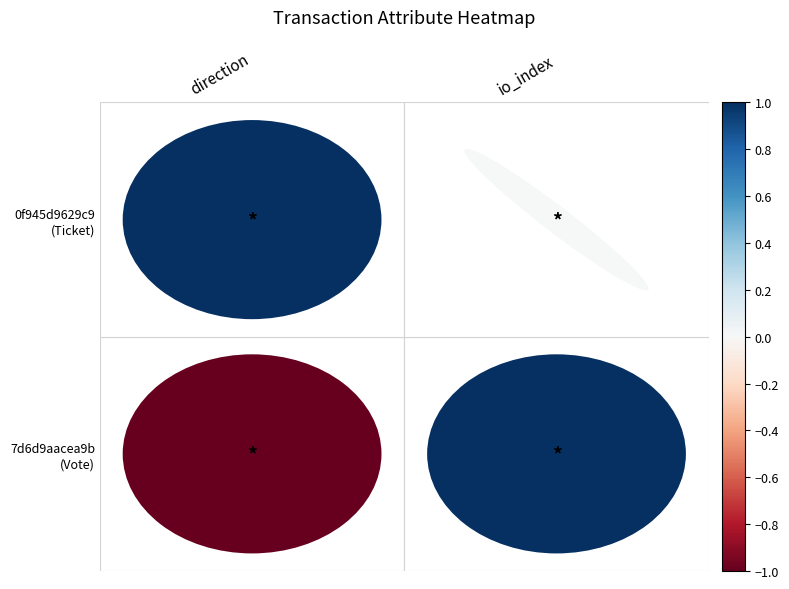

At io_index, list the series in order from smallest to largest.

0f945d9629c9dd3b6004feb144a13ade961348a, 7d6d9aacea9b059dfd454763f08da0e410b4493